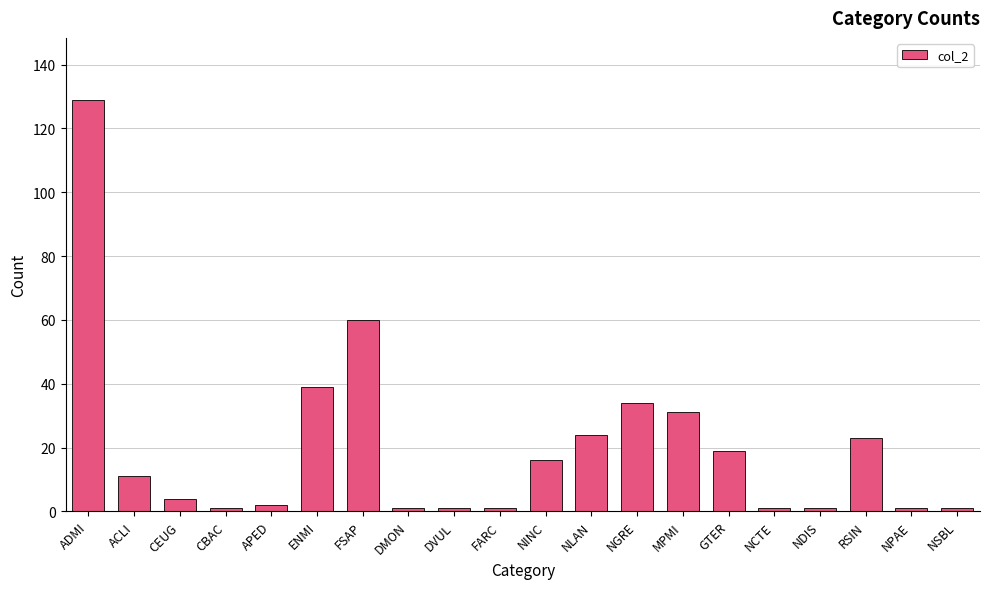

What is the value of the 5th bar from the left?

2